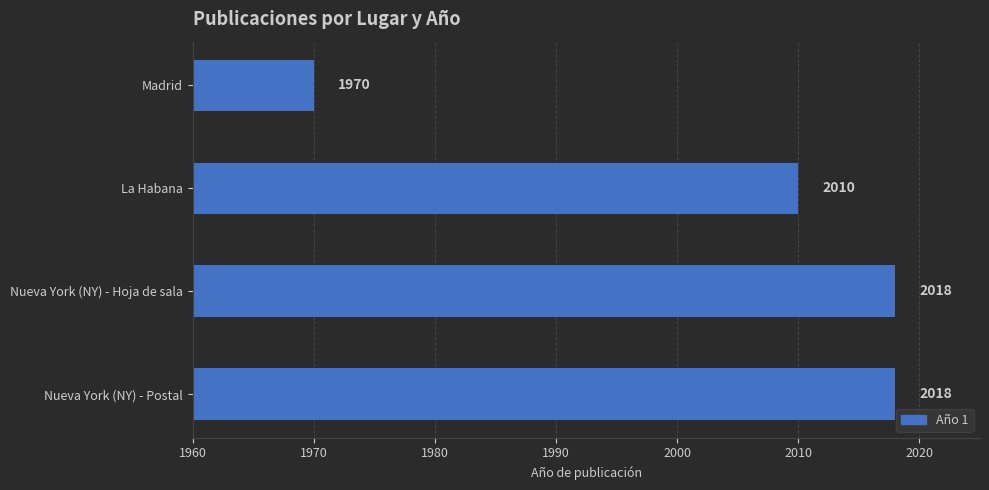

Where is the data nearest to the value 1994?

La Habana